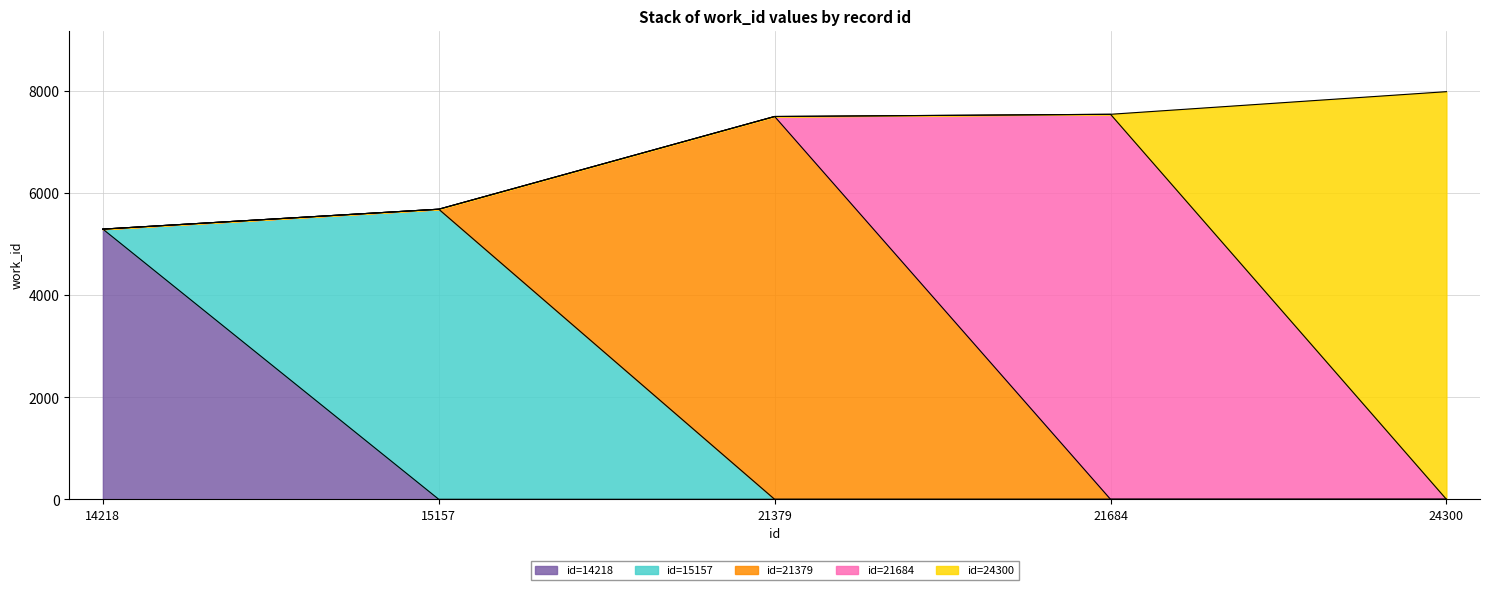

Reading left to right, extract all data points from this chart.

14218=5292	15157=5682	21379=7498	21684=7541	24300=7984